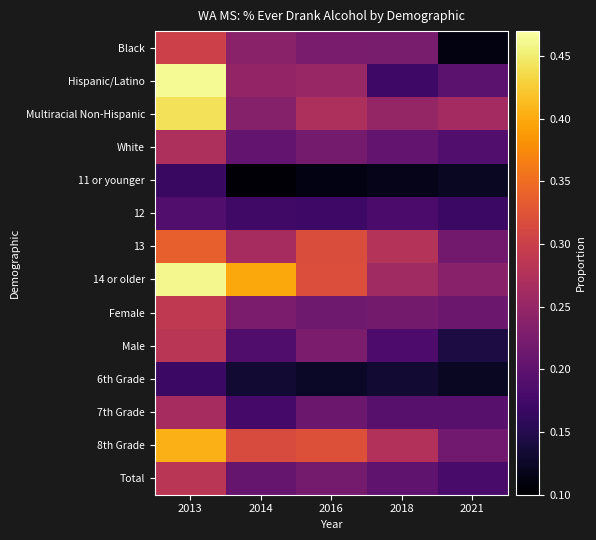

What is the greatest value displayed?

0.5